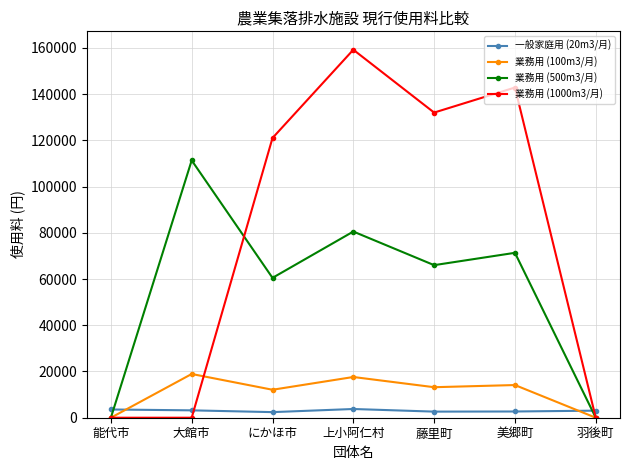

What is the difference between the 一般家庭用 (20m3/月) values at 大館市 and 美郷町?

495